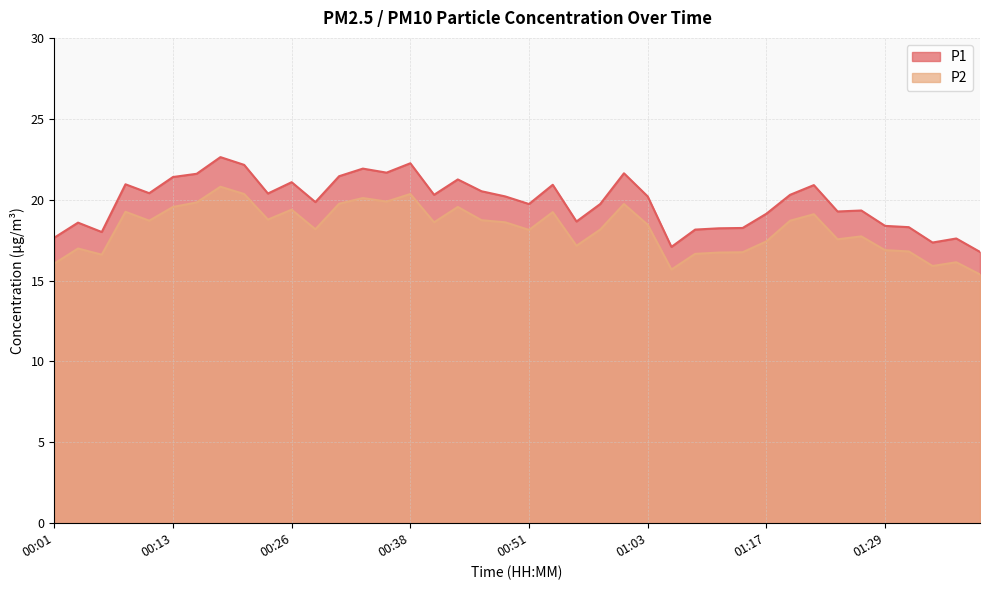

What is the value of the P2 point at the 20th from the left?

18.6